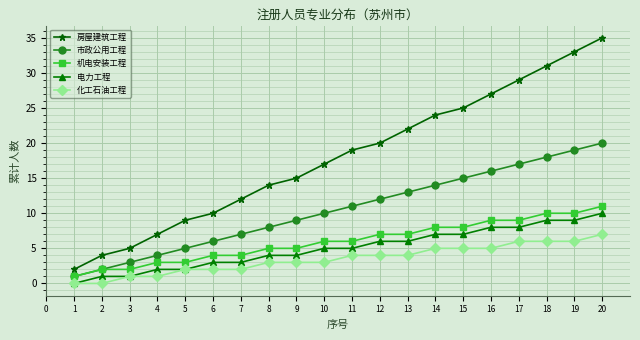

True or false: 化工石油工程 and 市政公用工程 intersect in this chart.

False